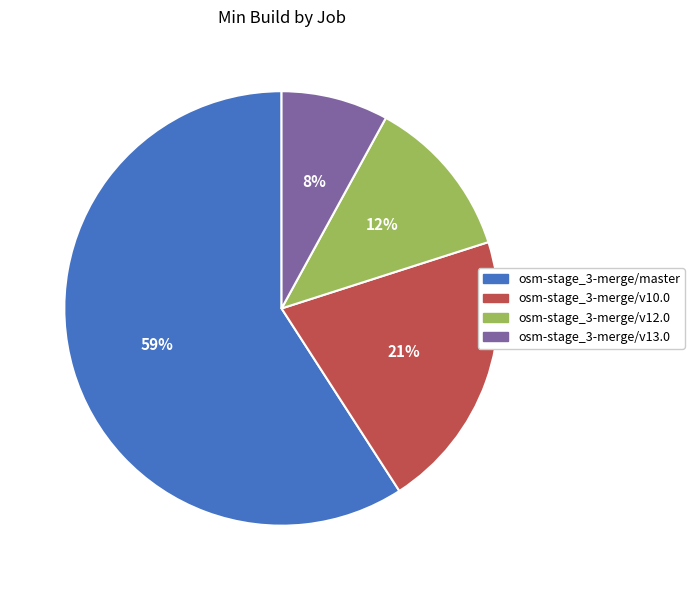

Between osm-stage_3-merge/master and osm-stage_3-merge/v13.0, which is larger?

osm-stage_3-merge/master